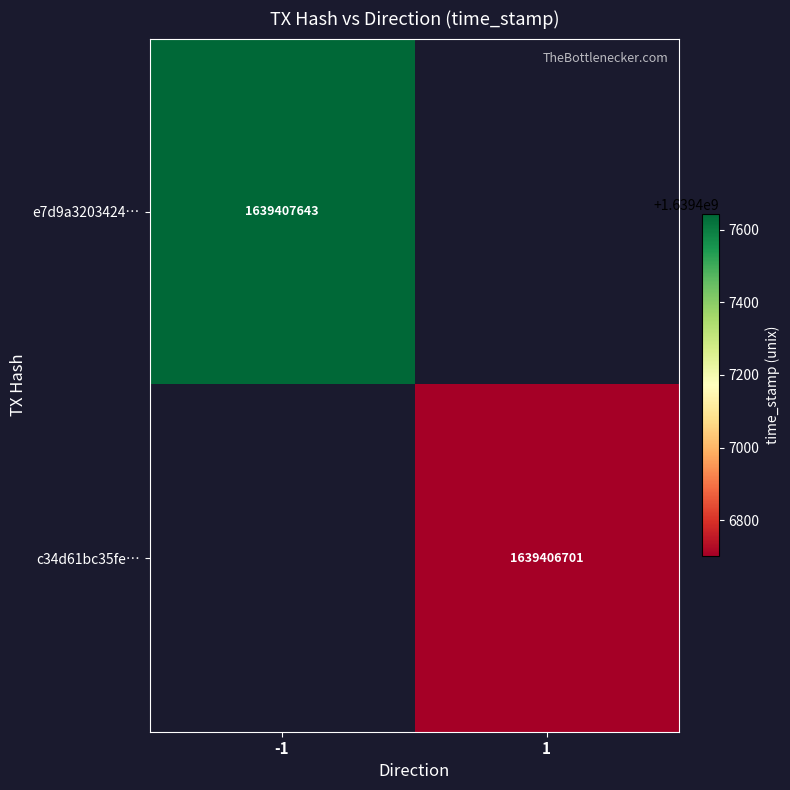

Reading left to right, extract all data points from this chart.

e7d9a3203424bde6a24224350a43b2f1b19638b: 1639407643	0
c34d61bc35fe21db2c1b3cf13743ed797491fef: 0	1639406701